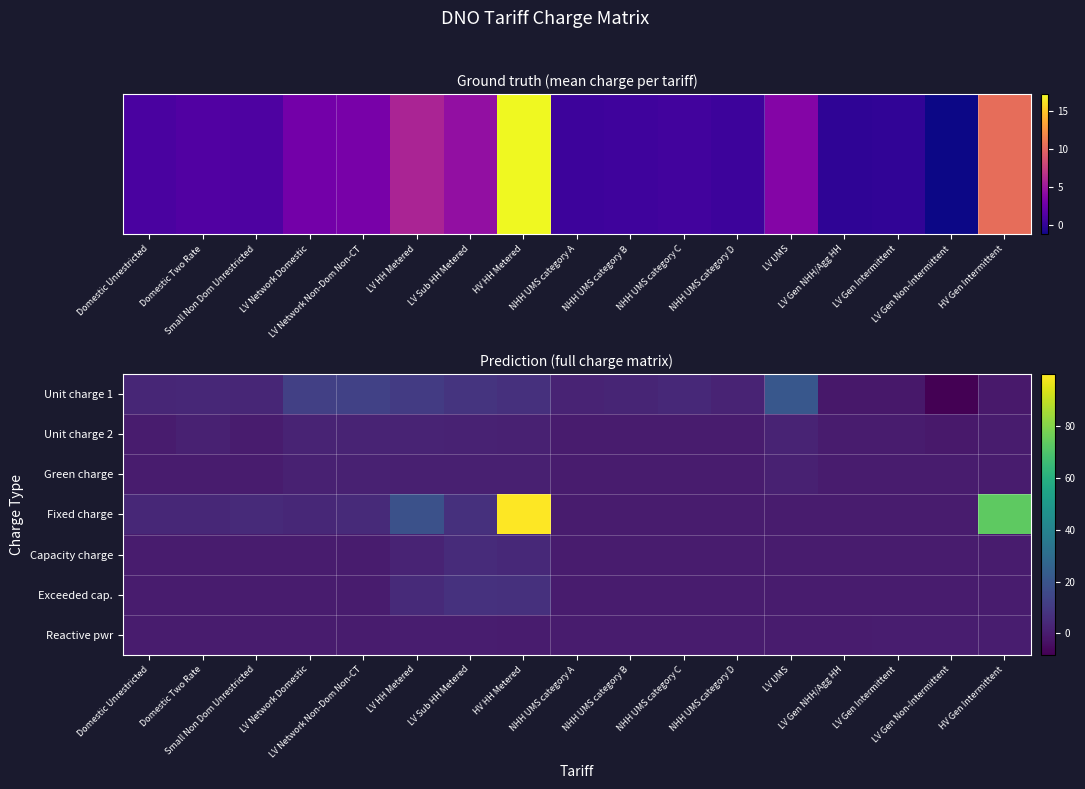

What is the spread (max minus min) of values at Domestic Two Rate?

3.7